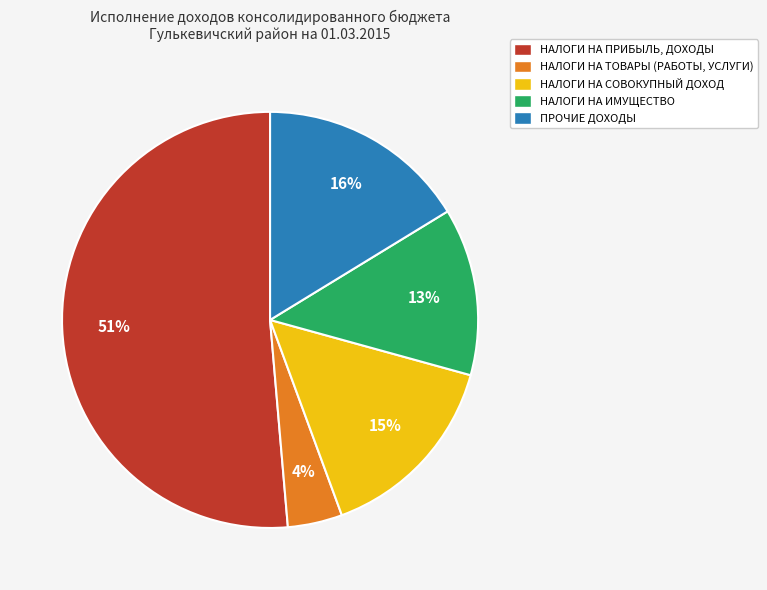

What percentage is the НАЛОГИ НА ТОВАРЫ (РАБОТЫ, УСЛУГИ) slice, to the nearest percent?

4%